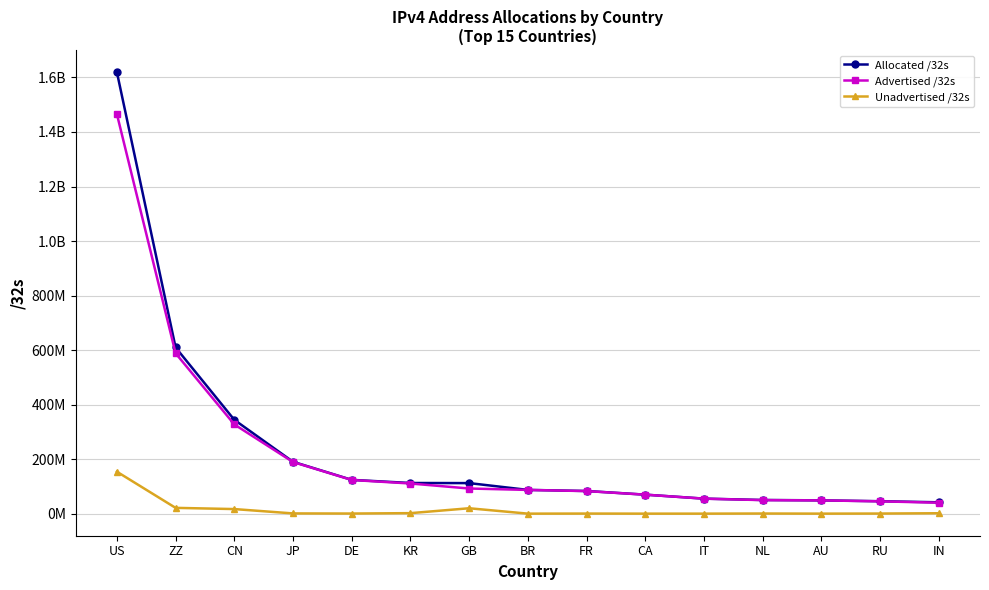

At which category is the sum across all series the highest?

US